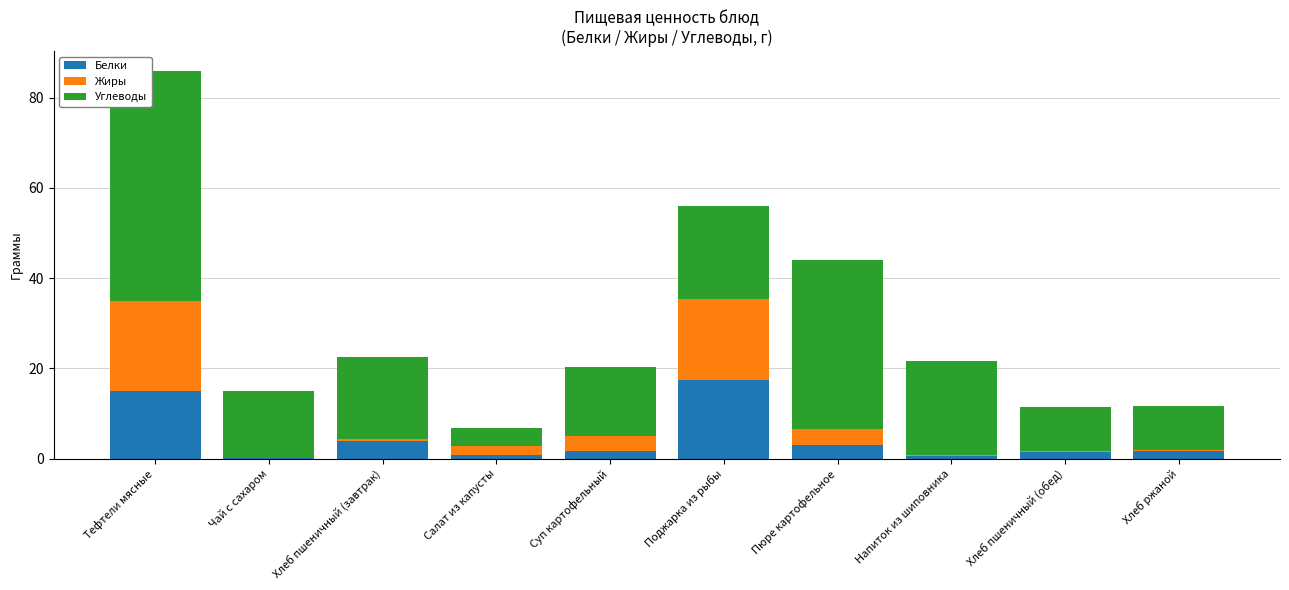

Is it true that Белки equals 17.4 at Поджарка из рыбы?

True